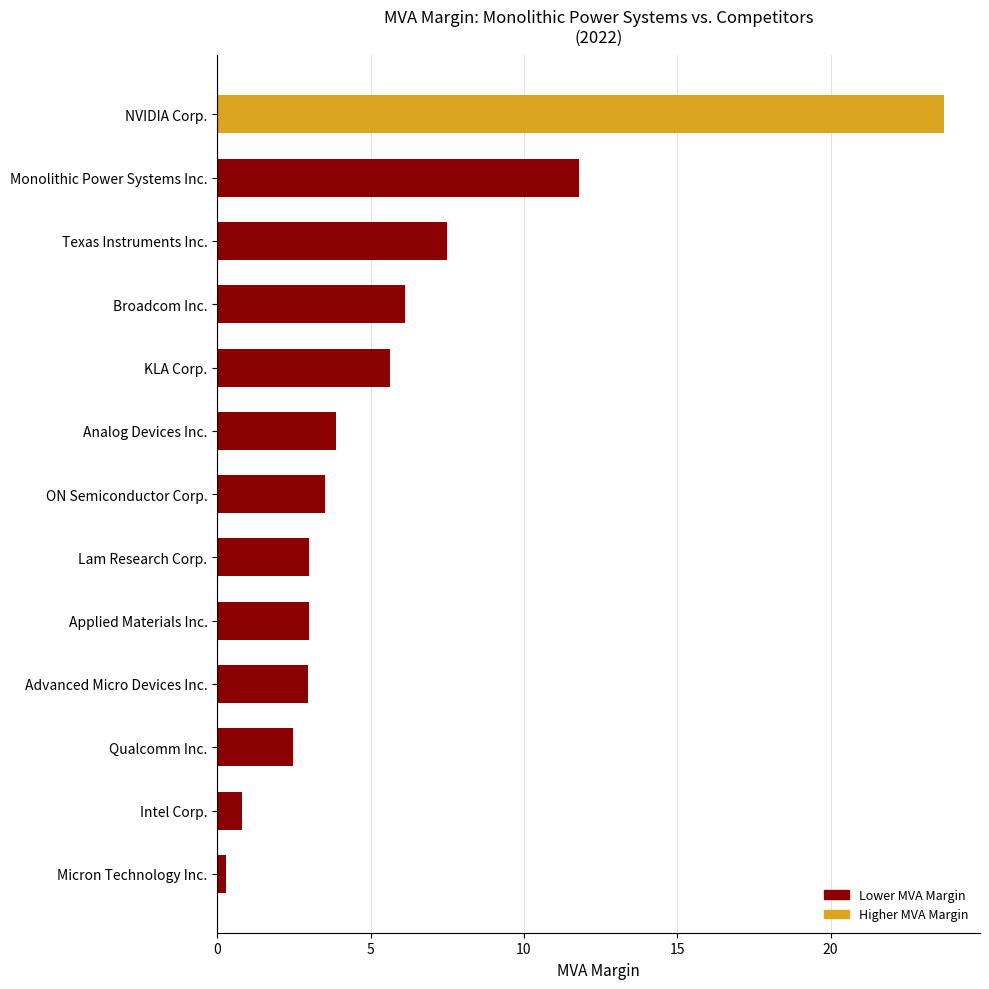

What is the average value?

5.7